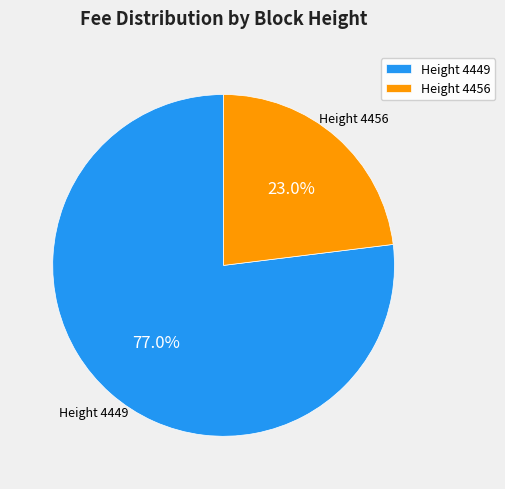

What is the ratio of the value at Height 4456 to the value at Height 4449?

0.3